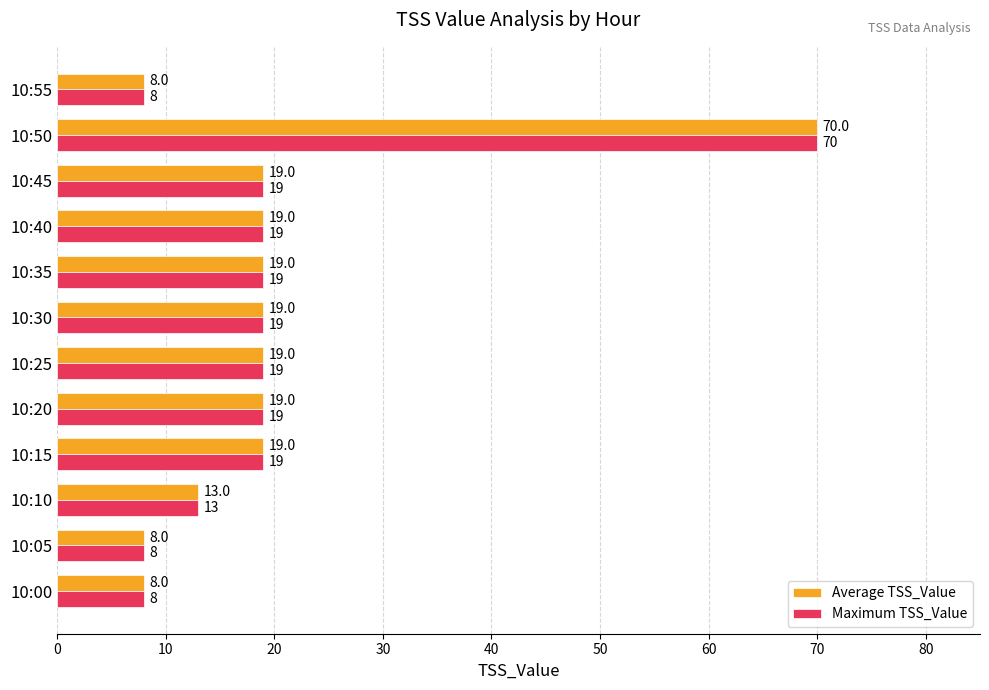

Is the value of Maximum TSS_Value at 10:05 greater than the value of Average TSS_Value at 10:25?

No